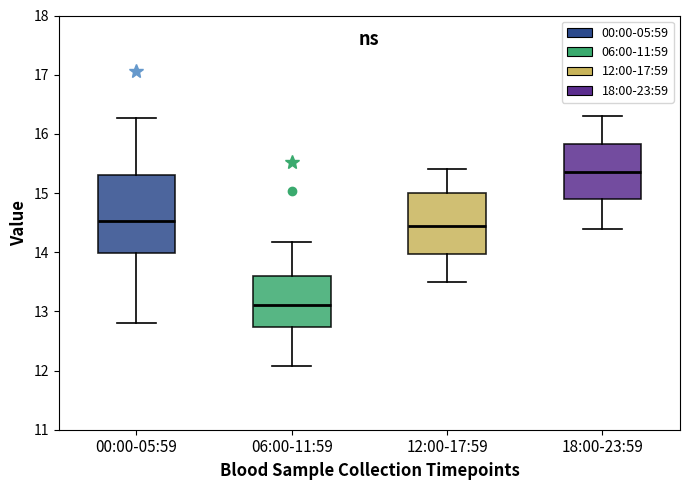

Reading left to right, transcribe this box plot: for each box, give where its median line is, the range the box spans, and where its two whiskers end, as read against the y-axis. The values are not printed on the chart, so give them approximately, as read against the axis.

00:00-05:59: median 14.5, box 14.0 to 15.3, whiskers 12.8 to 16.3
06:00-11:59: median 13.1, box 12.7 to 13.6, whiskers 12.1 to 14.2
12:00-17:59: median 14.5, box 14.0 to 15.0, whiskers 13.5 to 15.4
18:00-23:59: median 15.4, box 14.9 to 15.8, whiskers 14.4 to 16.3